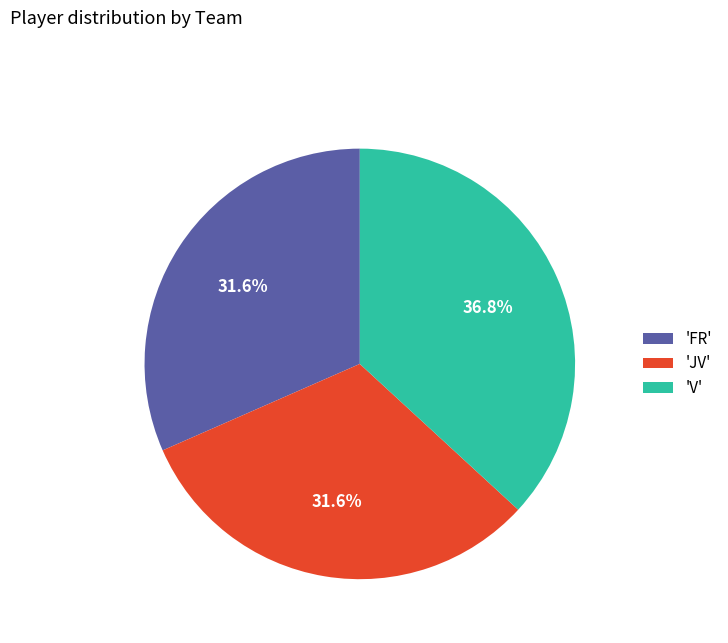

Between 'V' and 'FR', which is larger?

'V'